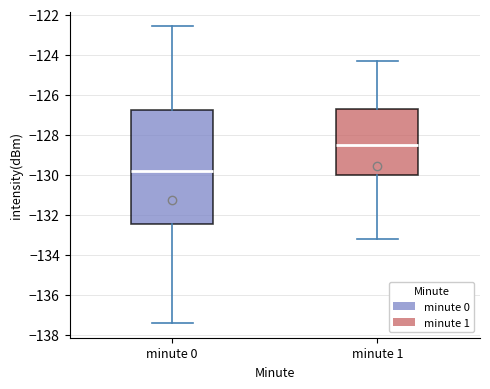

Where does the upper whisker of the box for minute 0 end on the y-axis? The values are not printed on the chart, so give them approximately, as read against the axis.

-122.6